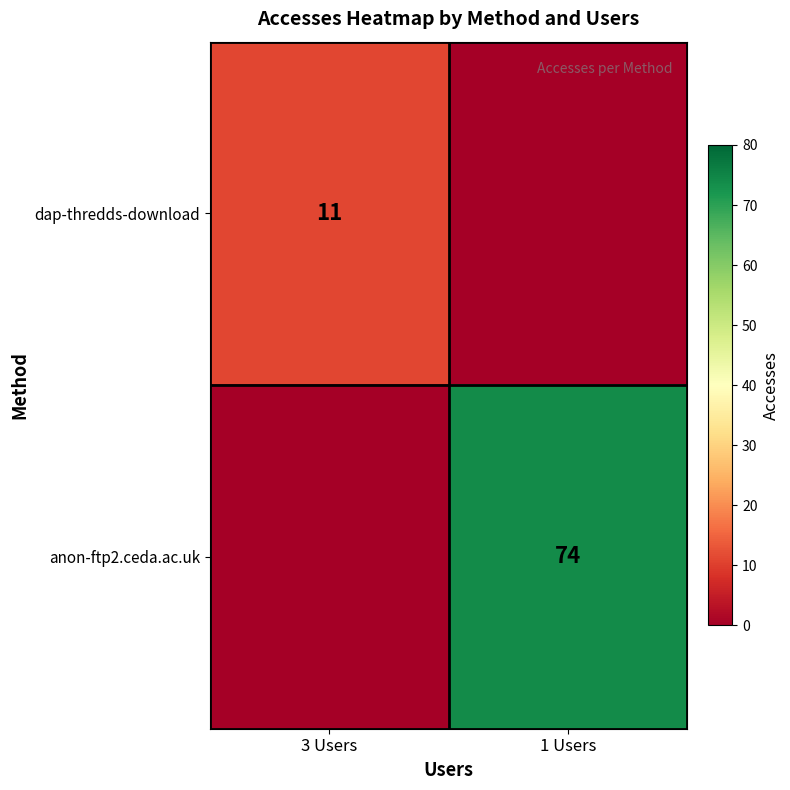

True or false: anon-ftp2.ceda.ac.uk has a value of 74 at 1 Users.

True